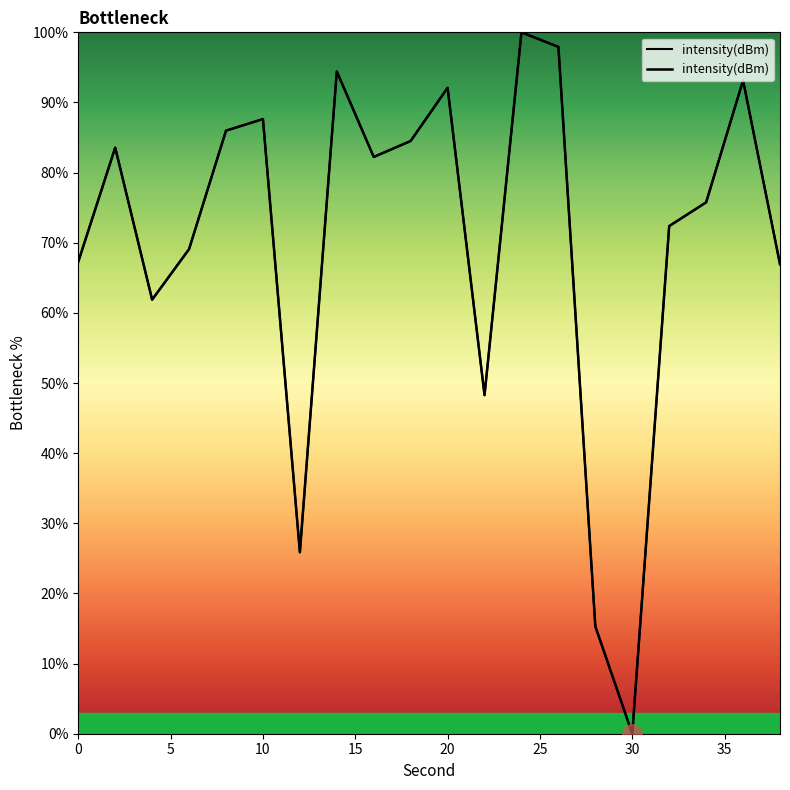

How many lines are shown in the chart?

1